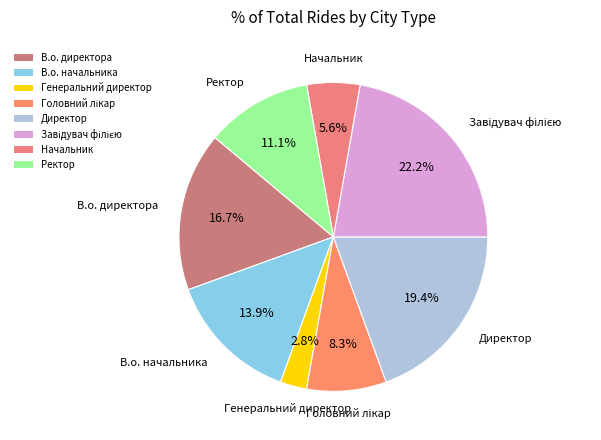

What percentage is the В.о. начальника slice, to the nearest percent?

14%